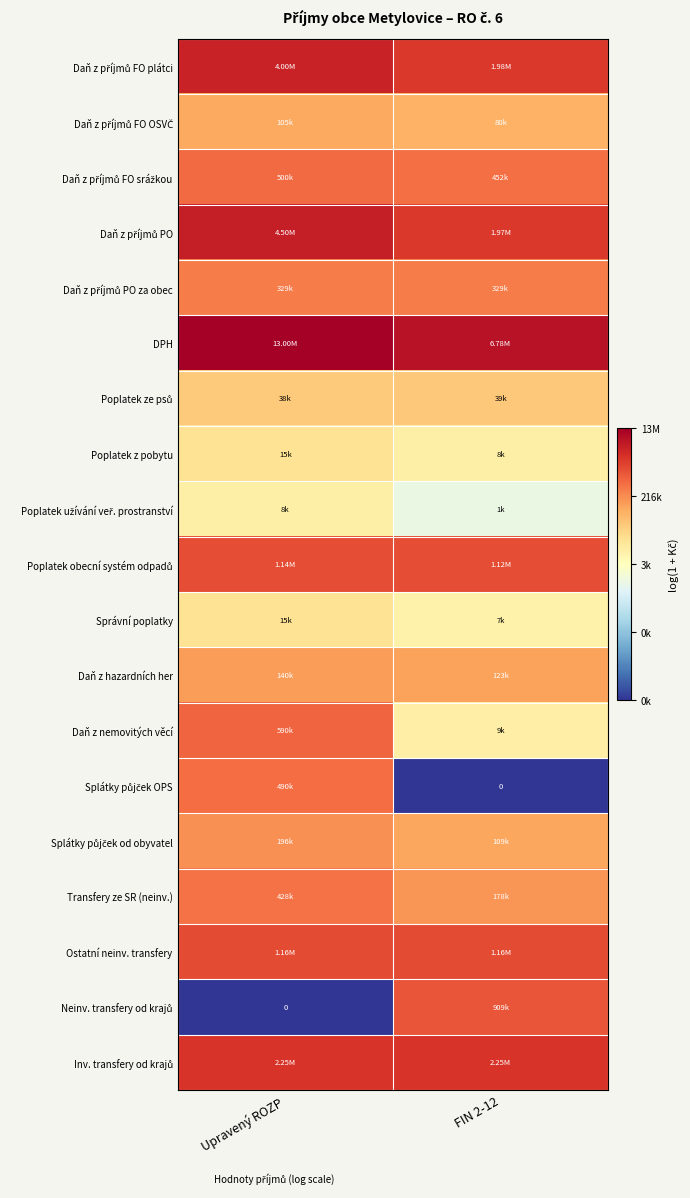

Which series has the largest total across all categories?

DPH